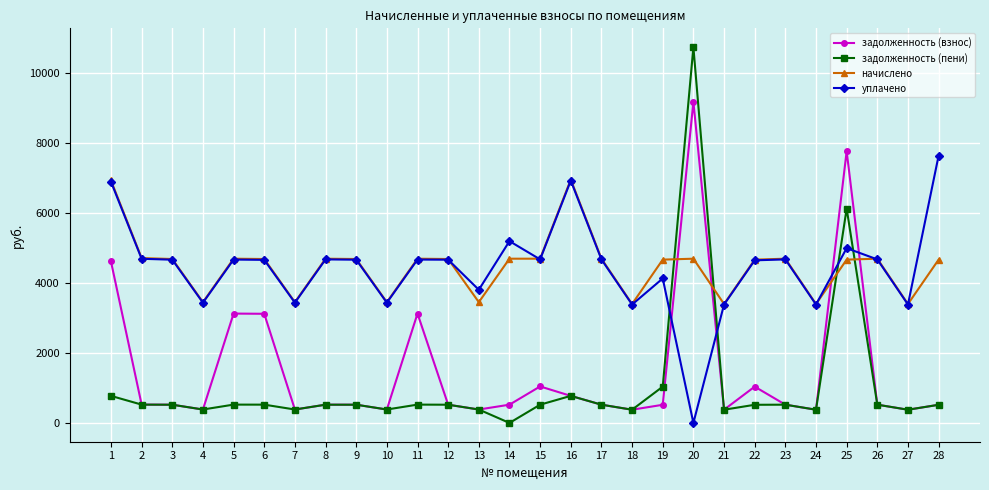

True or false: задолженность (взнос) has more than 0 interior local peaks.

True